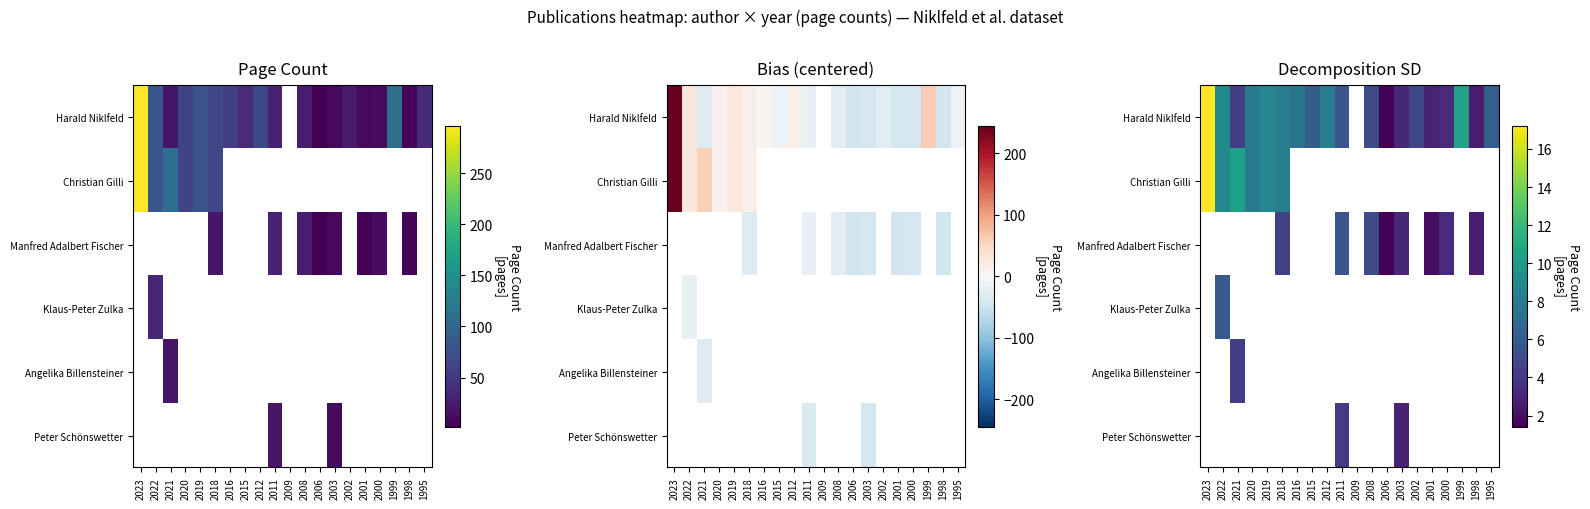

Is it true that Manfred Adalbert Fischer equals 3.0 at 1995?

False